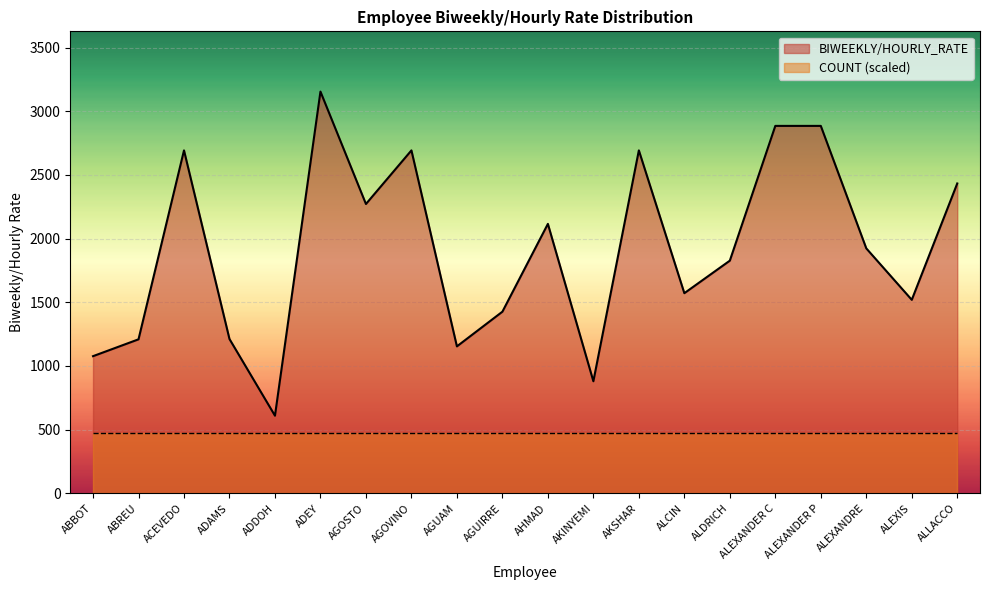

What is the minimum value shown in the chart?

473.1